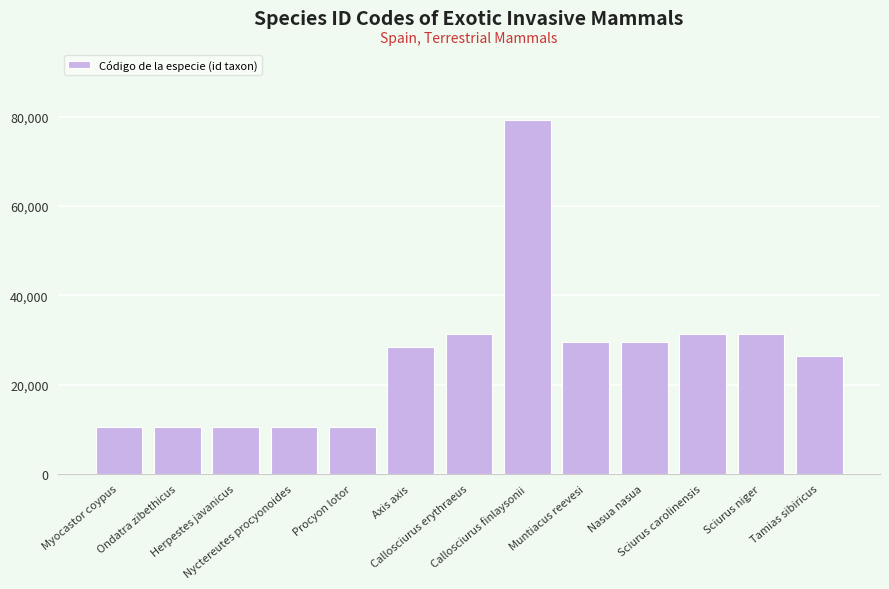

Are the bars grouped side by side (vs. stacked)?

No